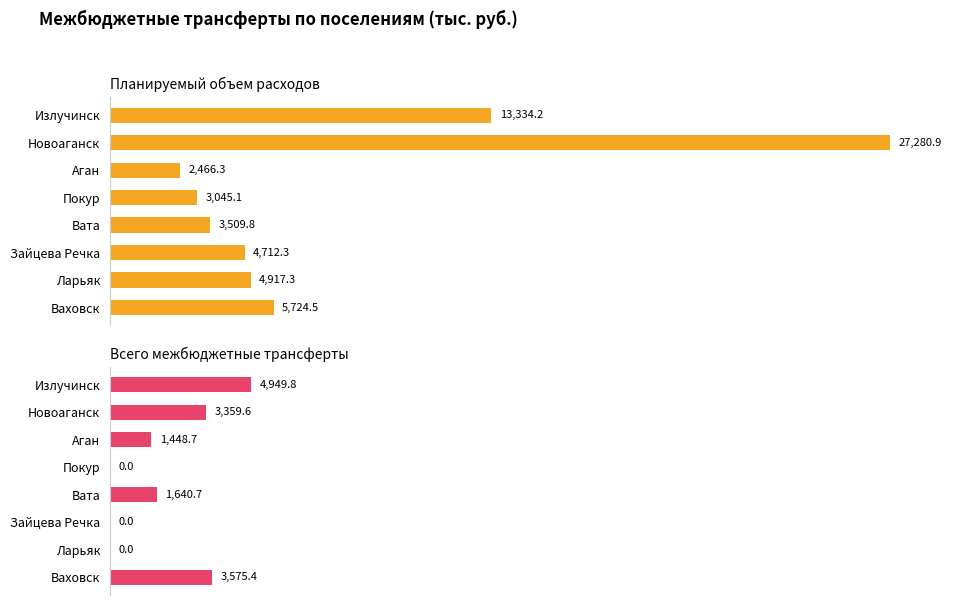

List the labels in order of Планируемый объем расходов value, smallest first.

Аган, Покур, Вата, Зайцева Речка, Ларьяк, Ваховск, Излучинск, Новоаганск